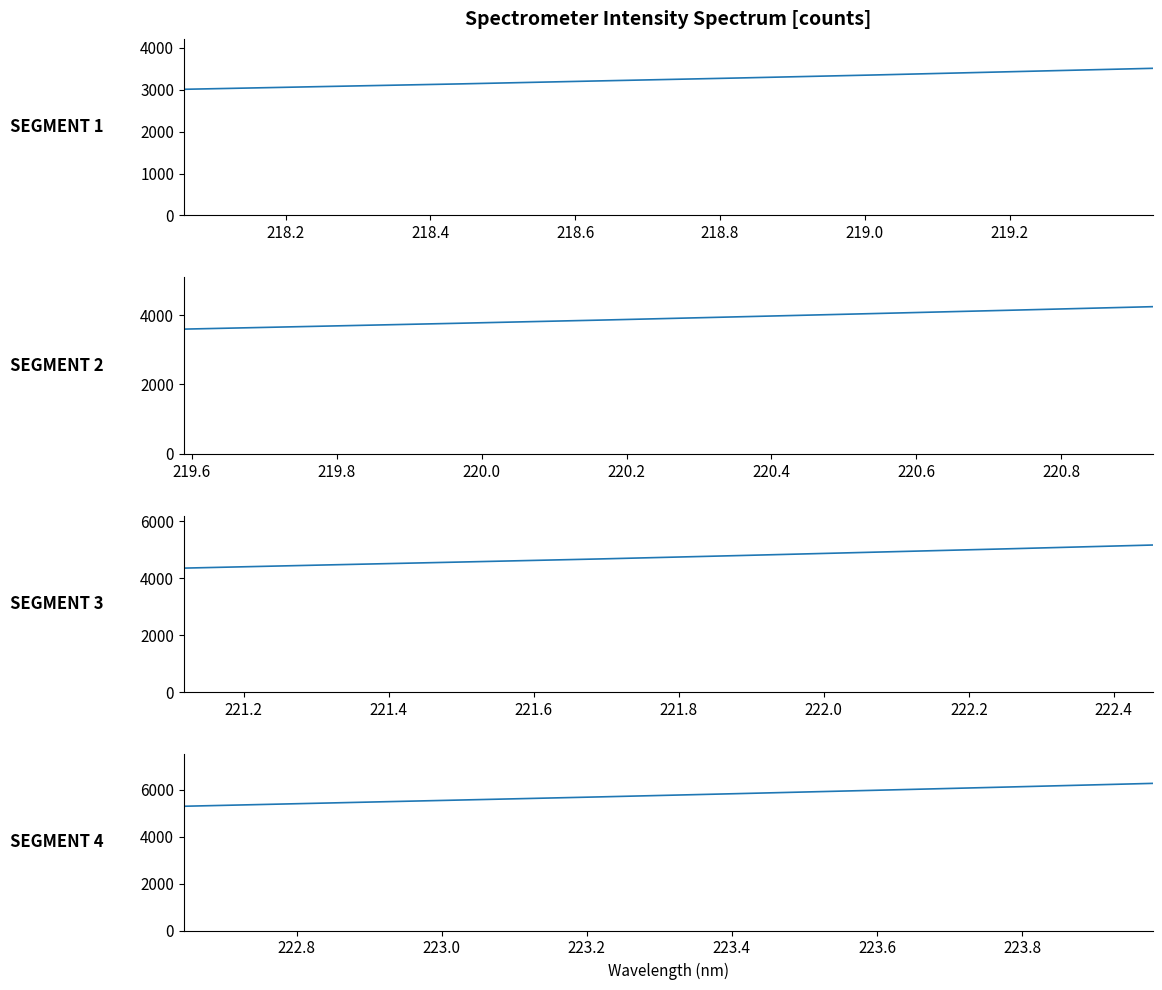

What is the sum of all SEGMENT 3 values?

37926.2